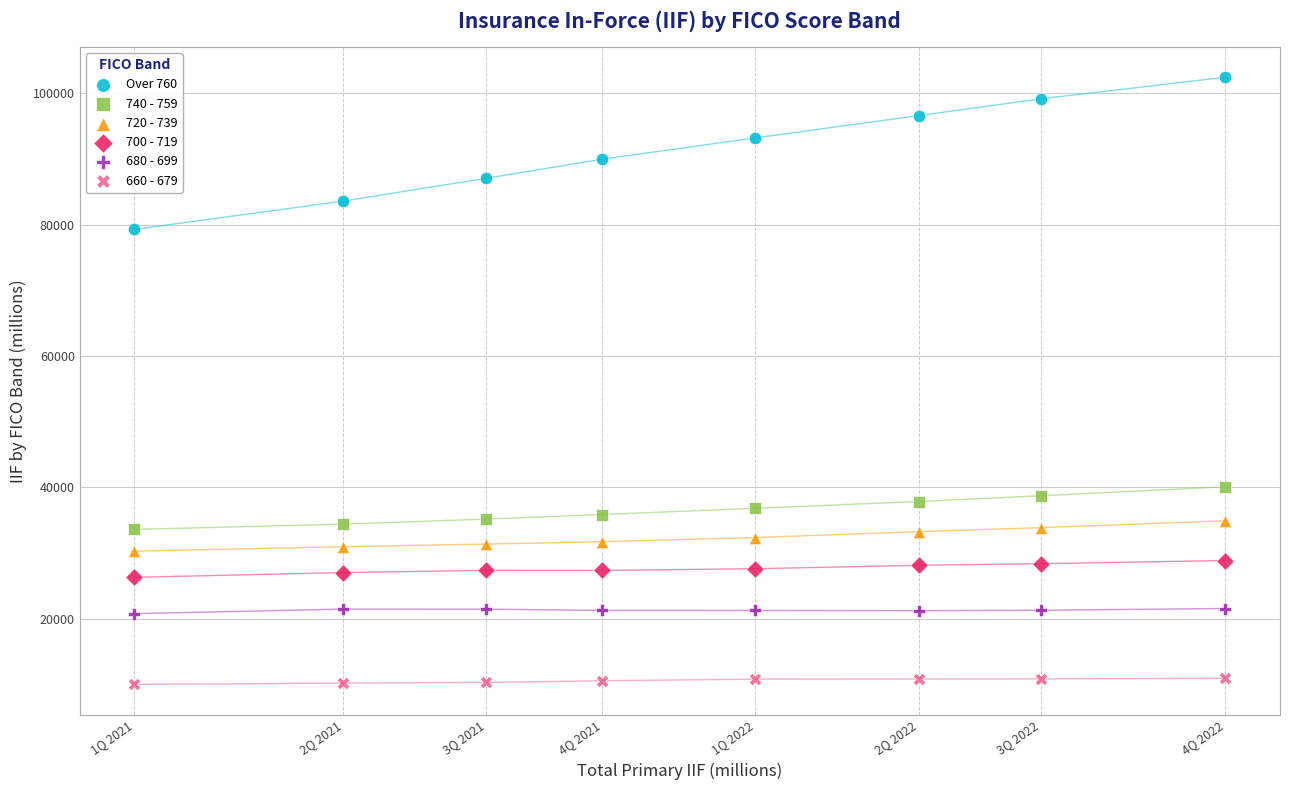

Which series contains the highest Y value?

Over 760